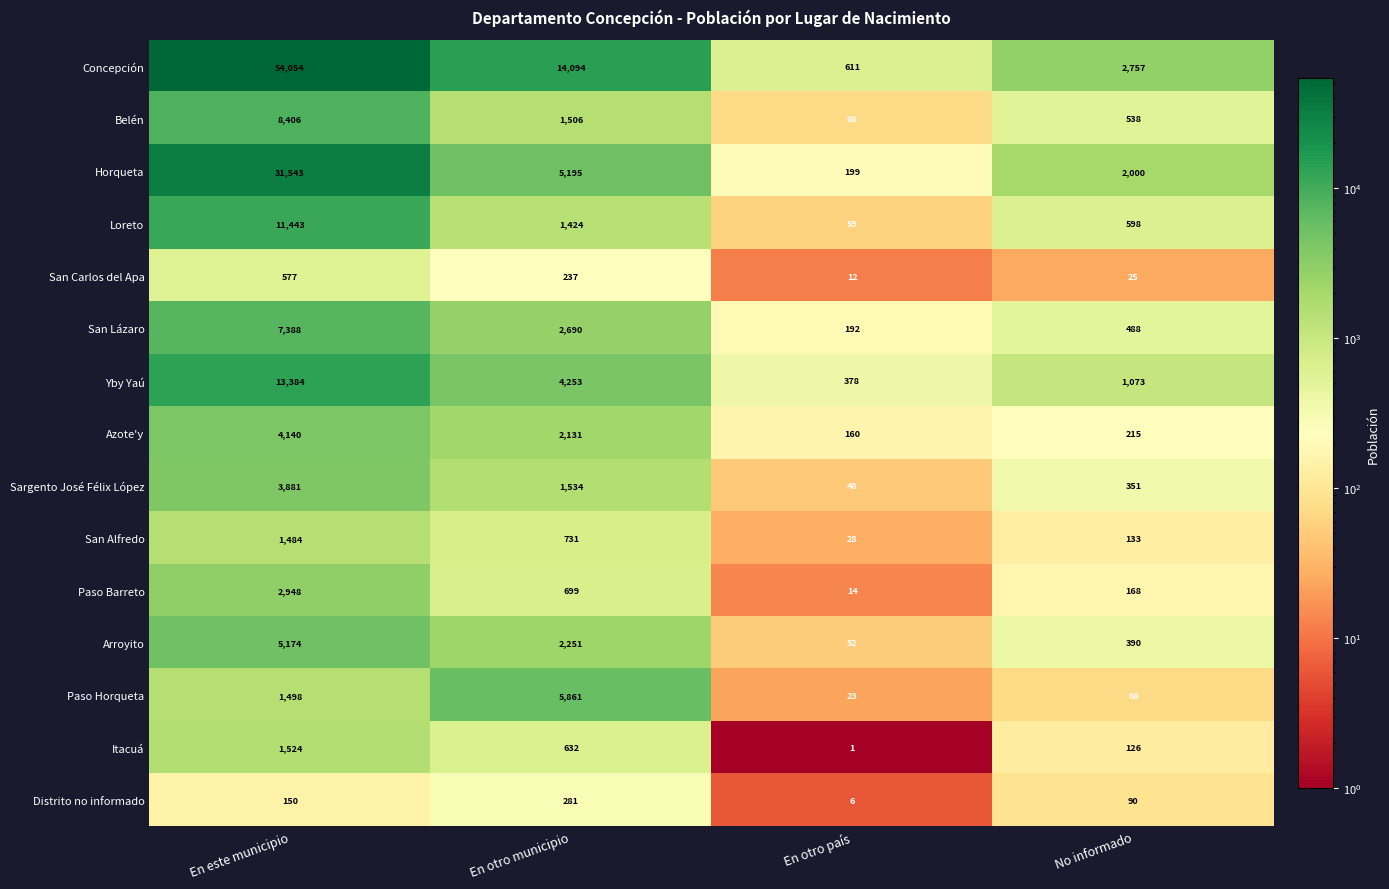

At which category is the sum across all series the highest?

En este municipio